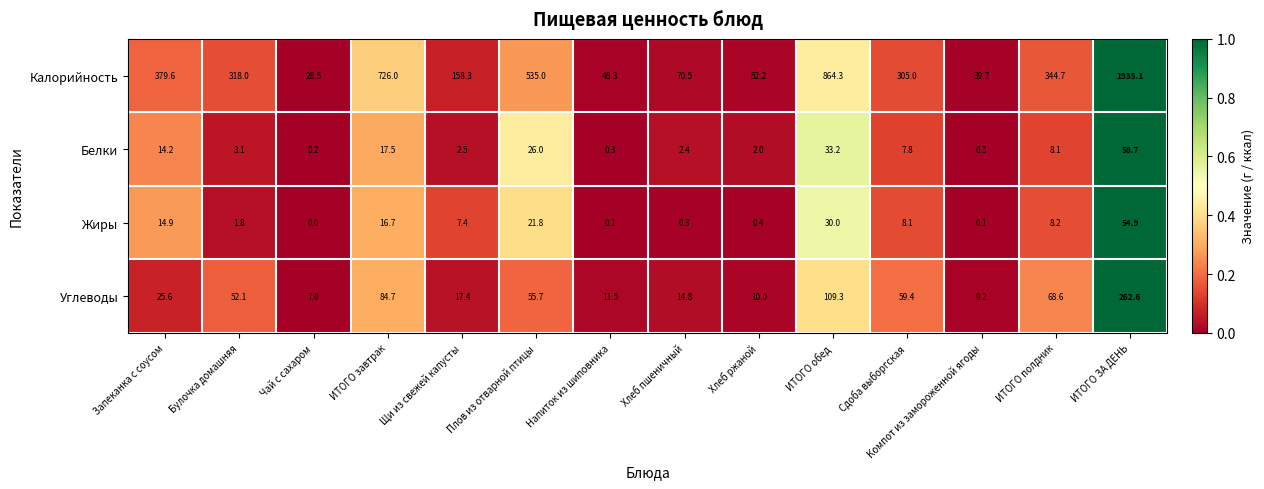

What is the difference between the second highest and second lowest values in the Углеводы series?

100.1